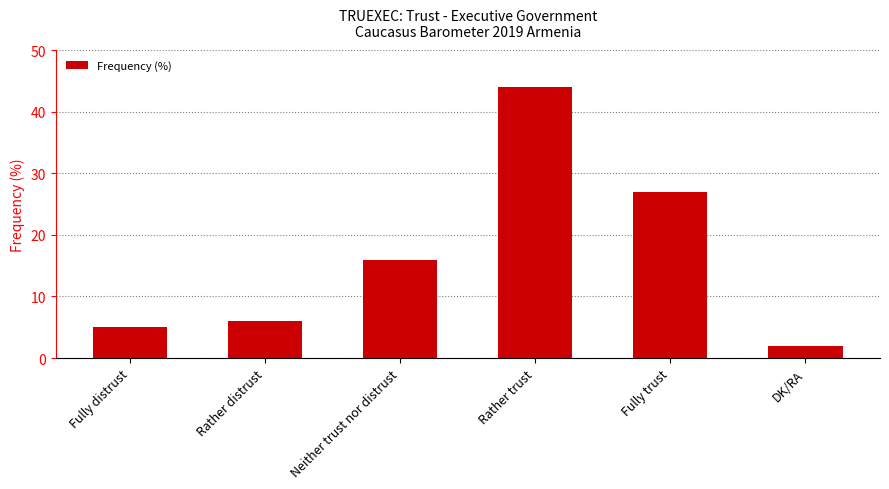

Reading left to right, transcribe all the data shown in this chart.

5	6	16	44	27	2